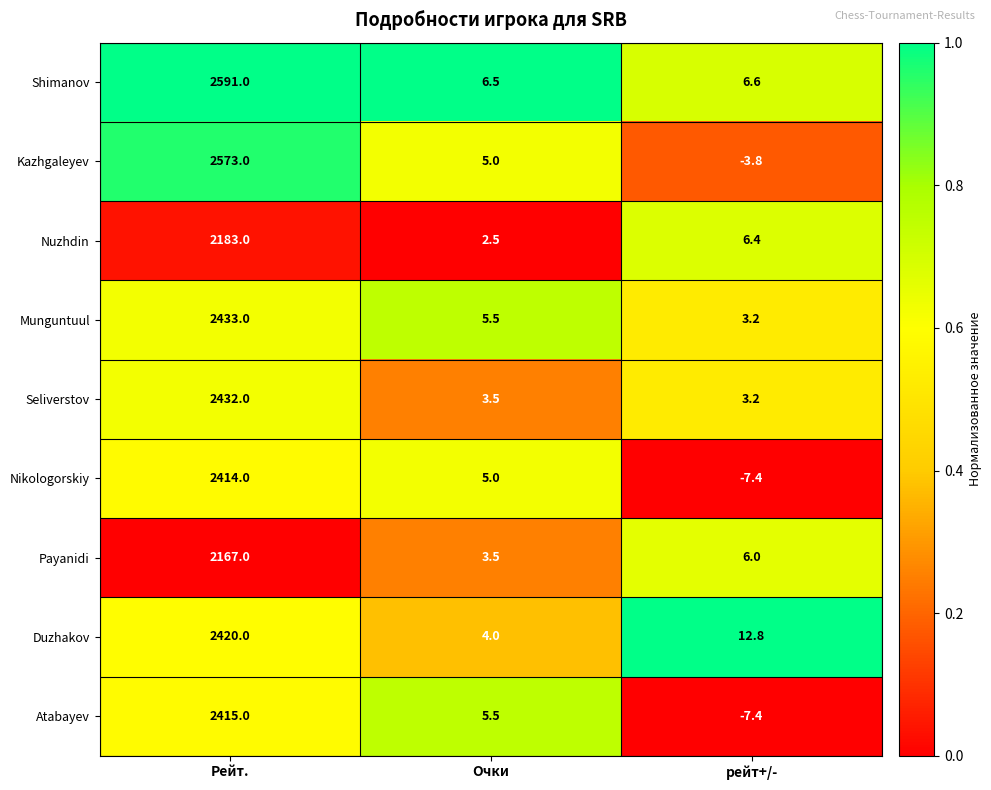

Which label corresponds to the largest value in the chart?

Рейт.